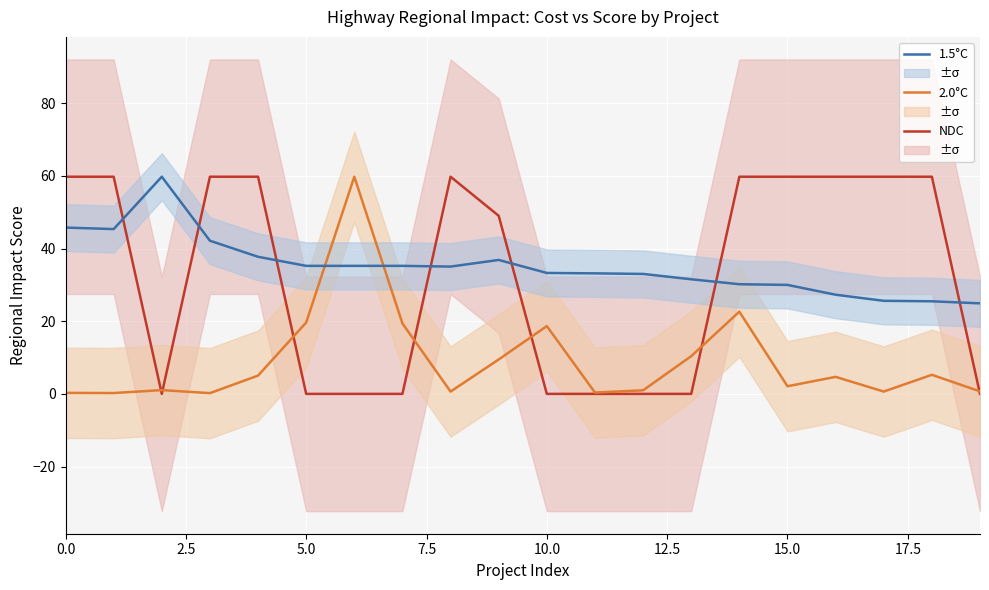

What is the maximum value for 2.0°C?

59.8